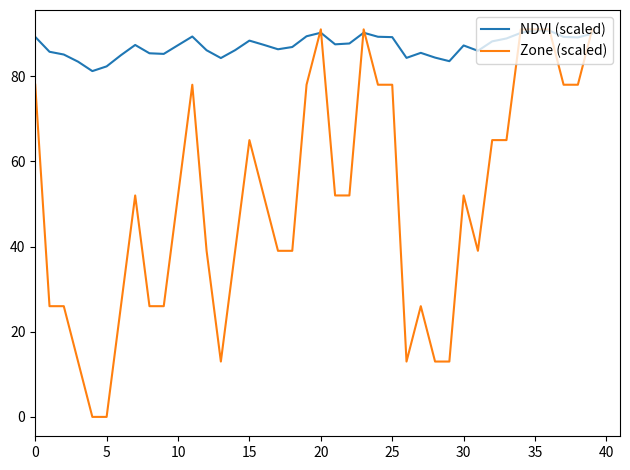

List the series in order of their overall mean, highest first.

NDVI (scaled), Zone (scaled)